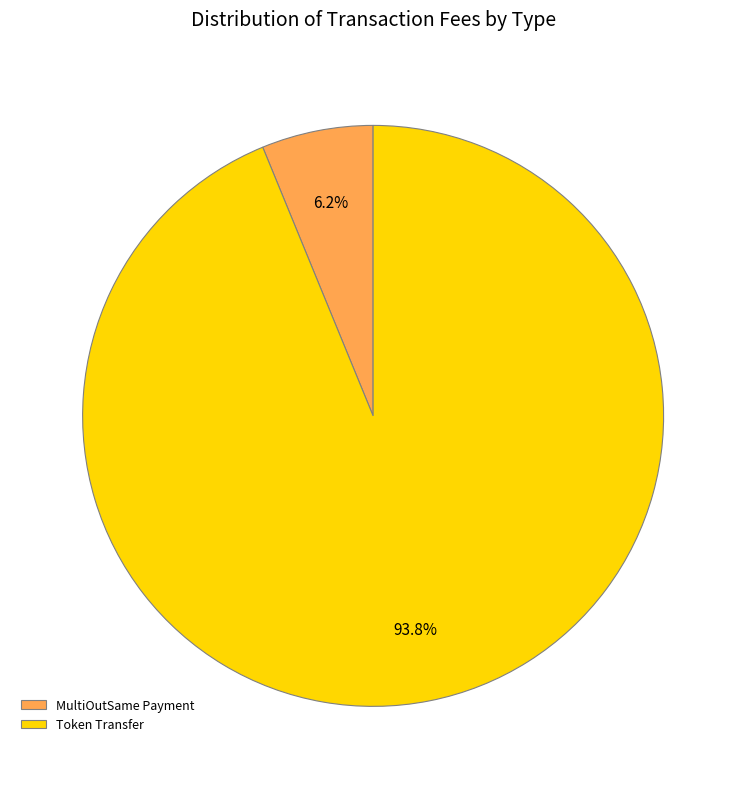

Combined, what portion of the pie is Token Transfer and MultiOutSame Payment?

100.0%